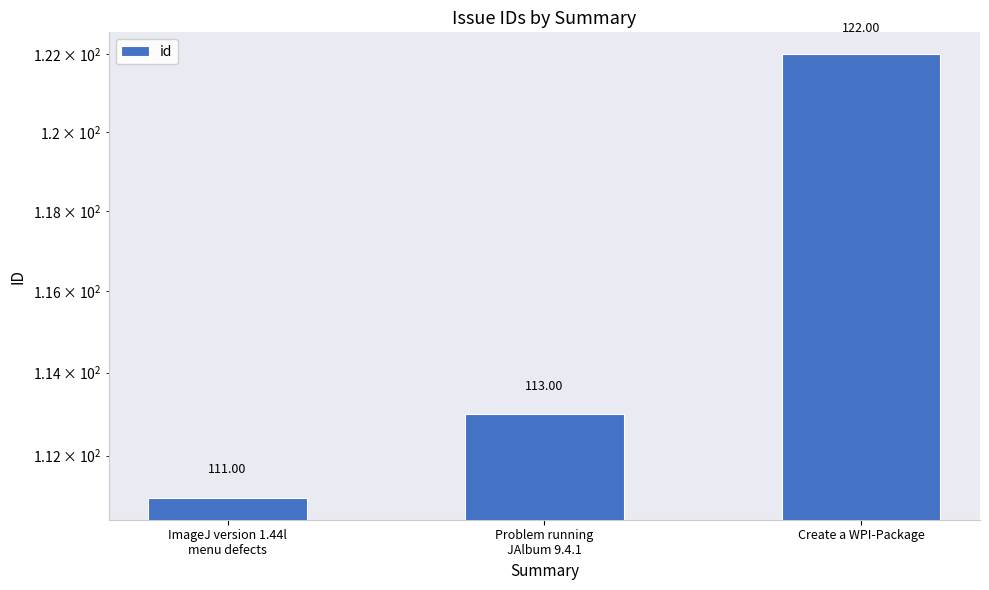

Which category has the highest value across all series?

Create a WPI-Package